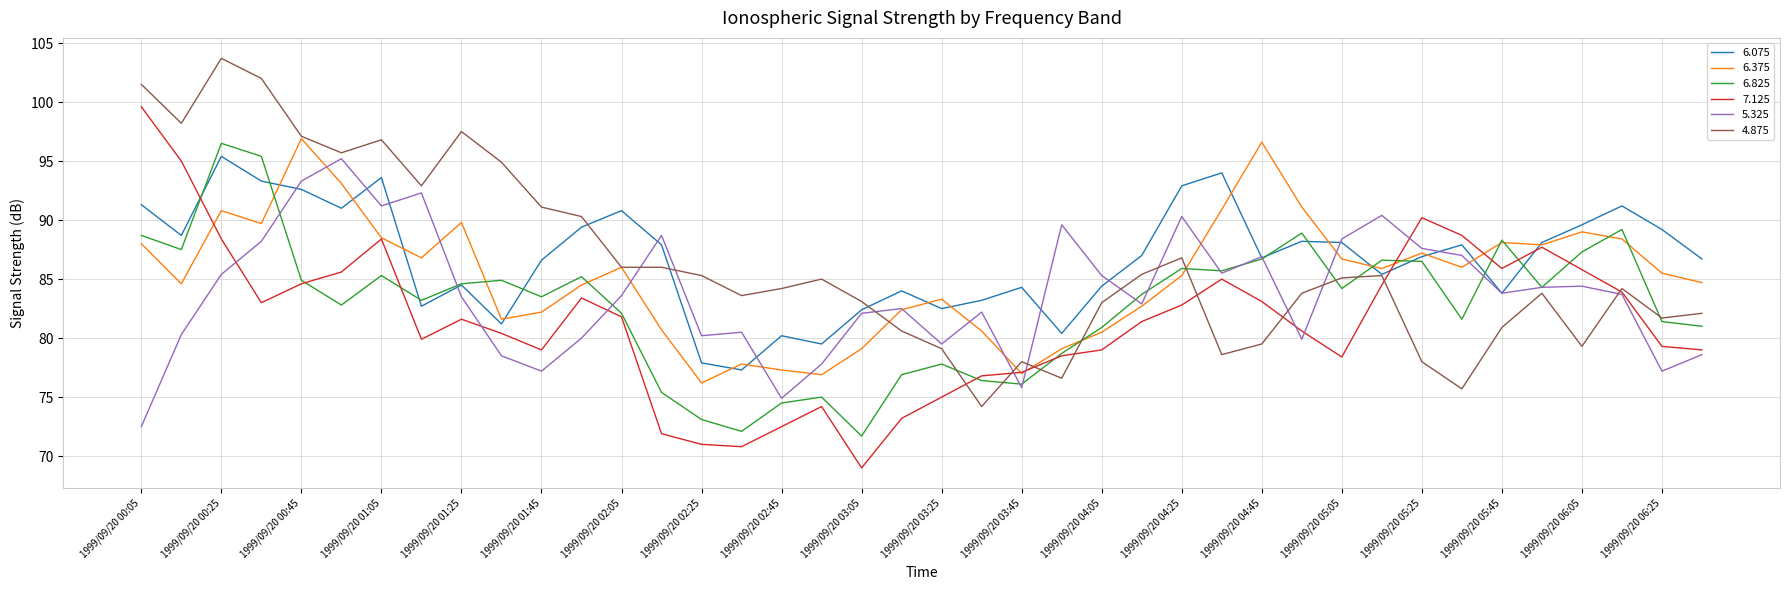

True or false: 6.075 and 7.125 intersect in this chart.

True